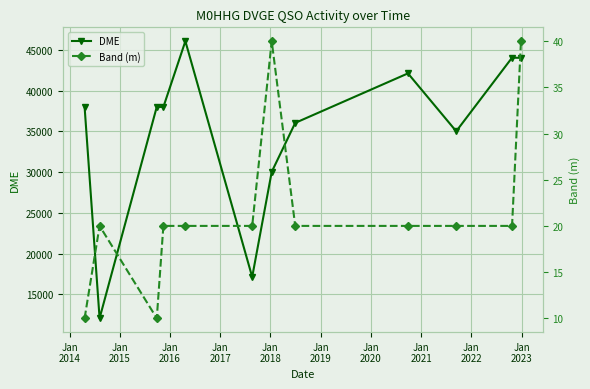

True or false: DME has more than 0 points higher than both neighbors.

True